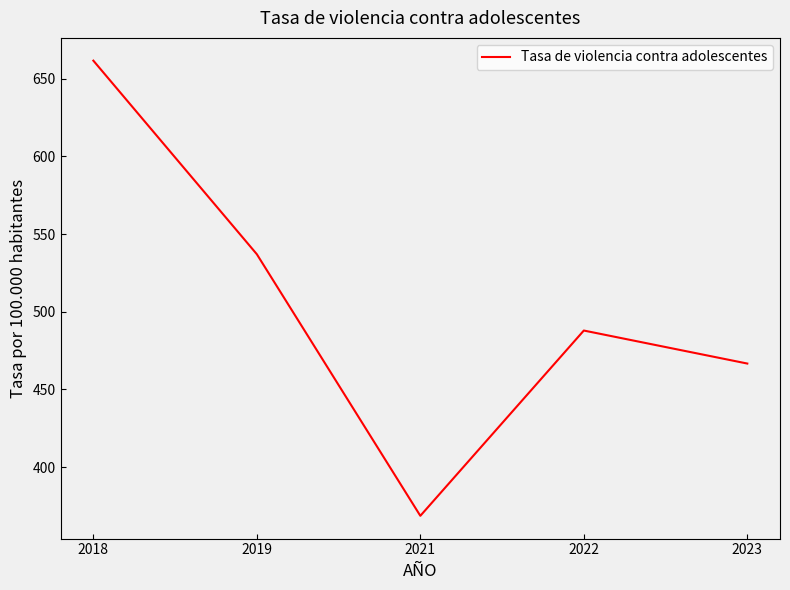

Rank the categories by value from lowest to highest.

2021, 2023, 2022, 2019, 2018